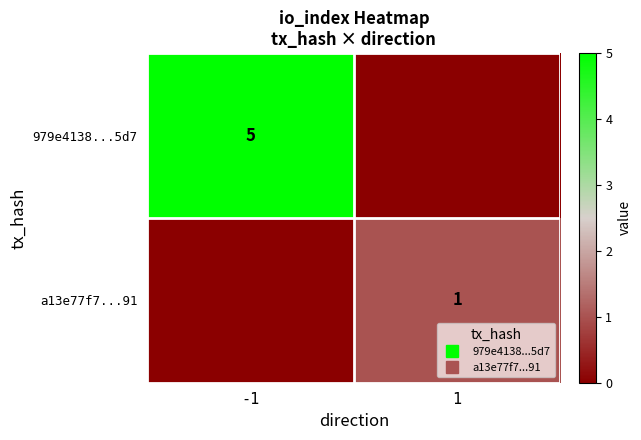

Is it true that a13e77f7...91 equals 1 at 1?

True